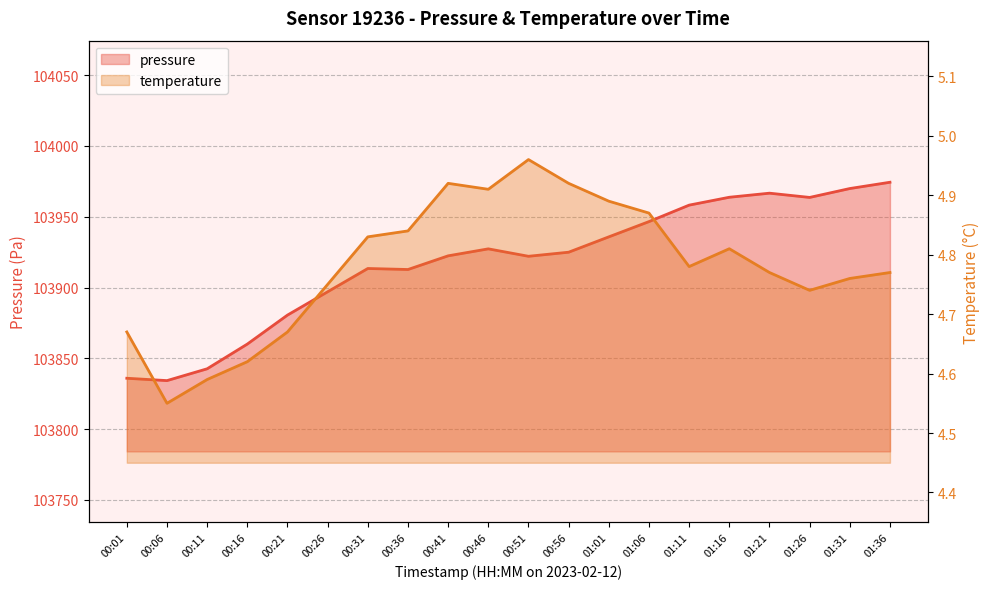

What are all the series names shown in the legend?

pressure, temperature